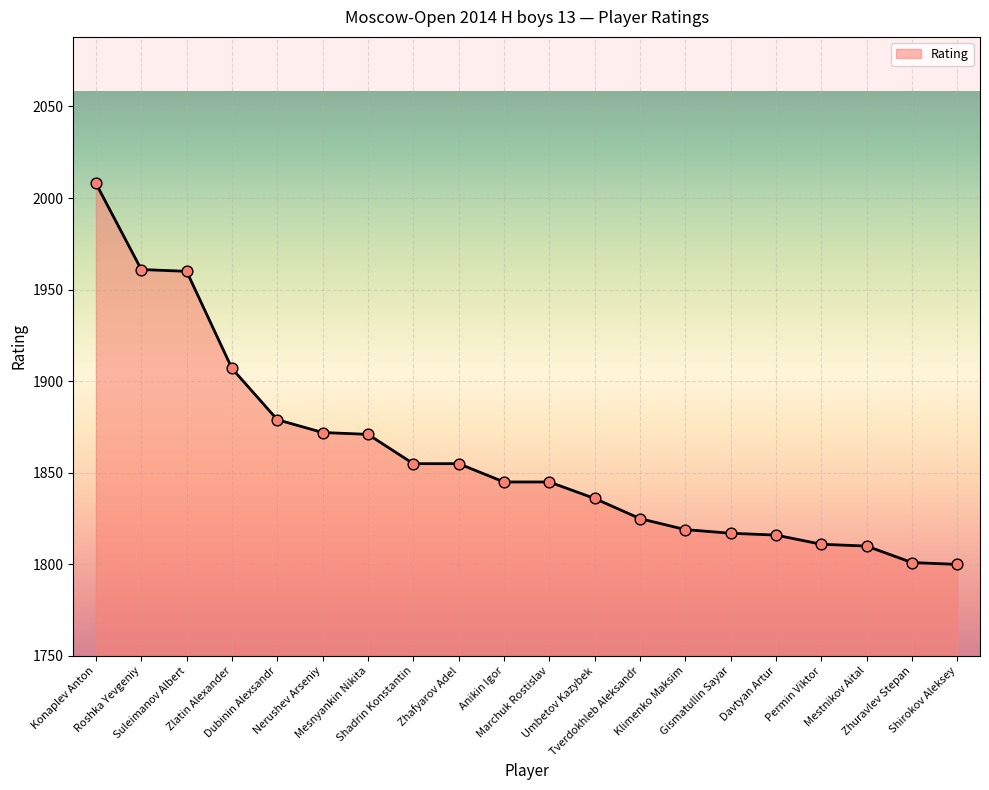

What is the change in value from Mesnyankin Nikita to Anikin Igor?

-26